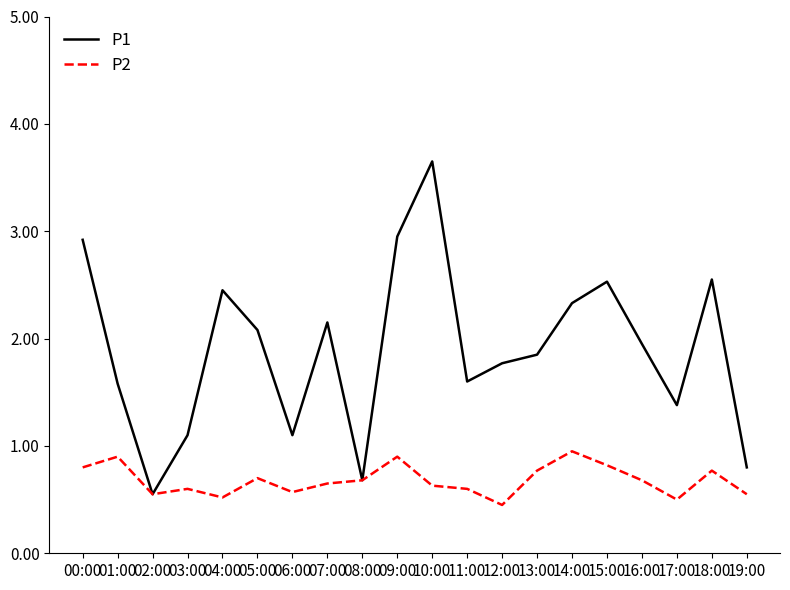

At which category is the sum across all series the highest?

10:00